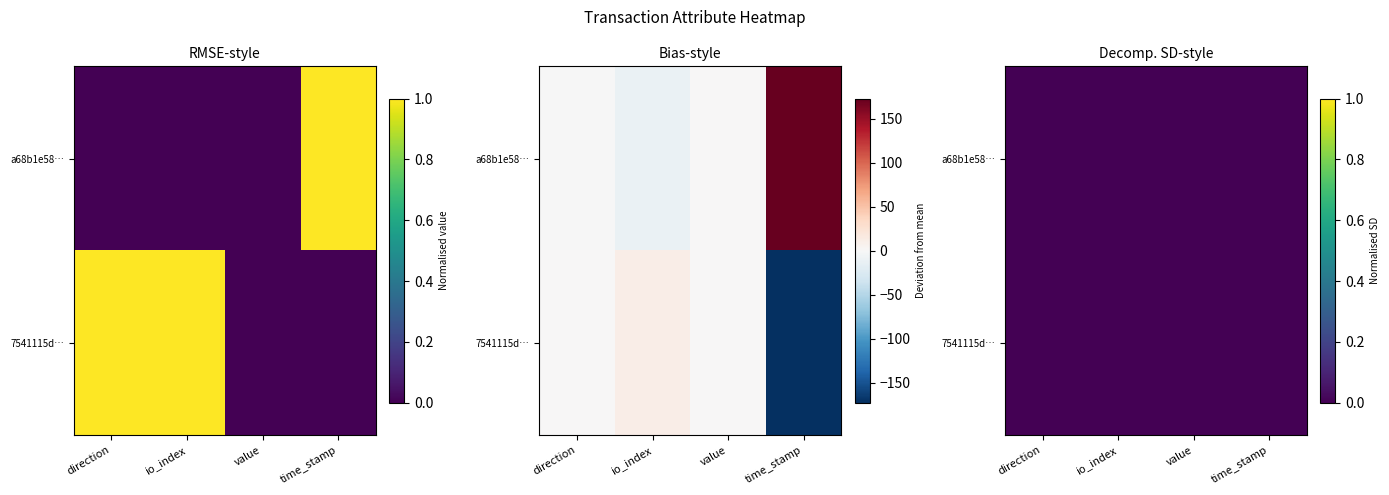

What is the total value across all series at direction?

-1.0